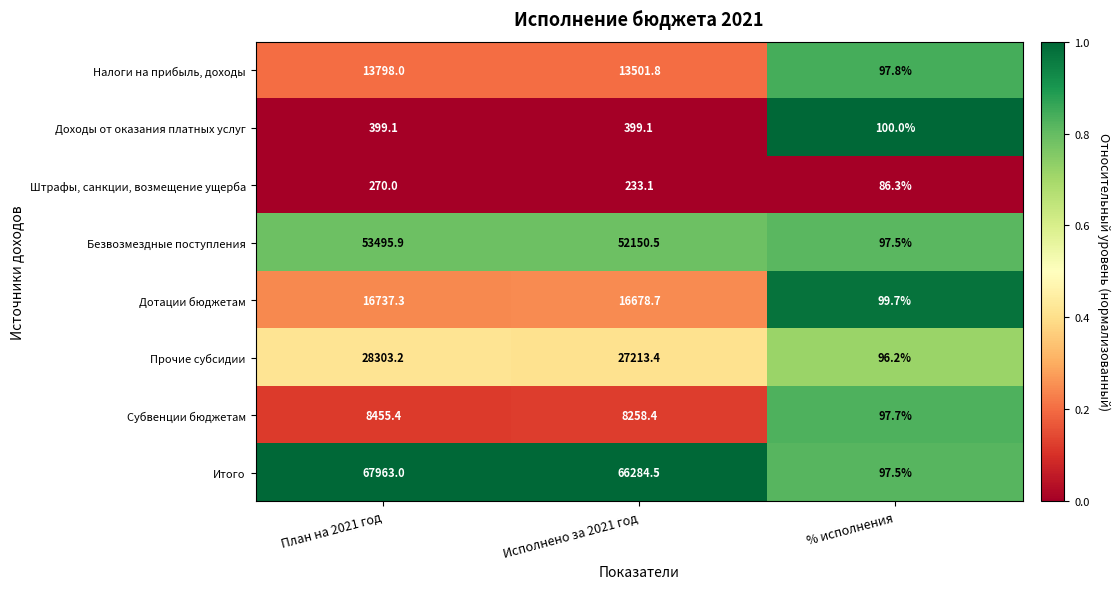

Rank the series by their maximum value, from lowest to highest.

Штрафы, санкции, возмещение ущерба, Доходы от оказания платных услуг, Субвенции бюджетам, Налоги на прибыль, доходы, Дотации бюджетам, Прочие субсидии, Безвозмездные поступления, Итого